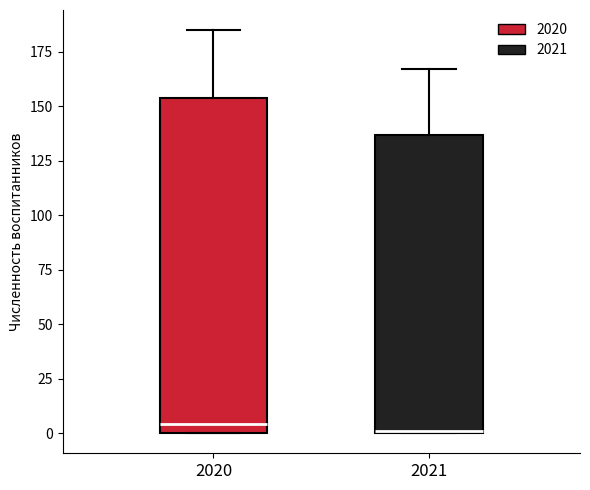

Reading left to right, read every box against the y-axis: the position of its median line, the range the box covers, and the ends of its whiskers. The values are not printed on the chart, so give them approximately, as read against the axis.

2020: median 5, box 0 to 155, whiskers 0 to 185
2021: median 0, box 0 to 135, whiskers 0 to 165